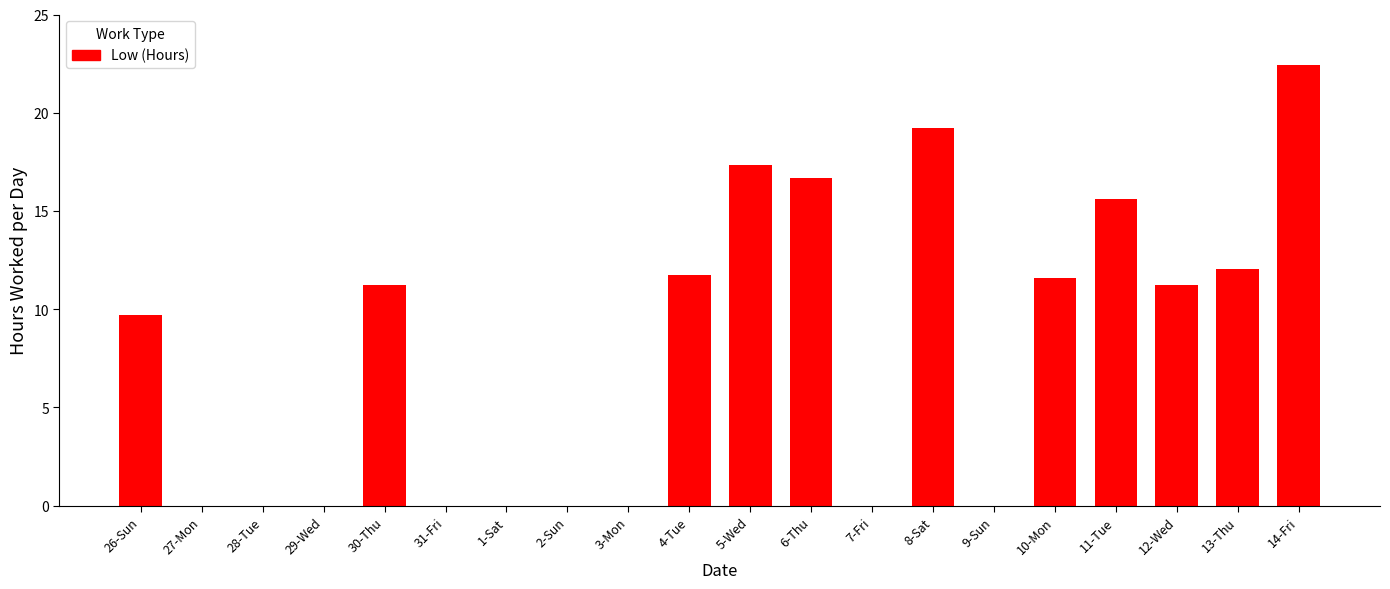

What is the average value?

7.9